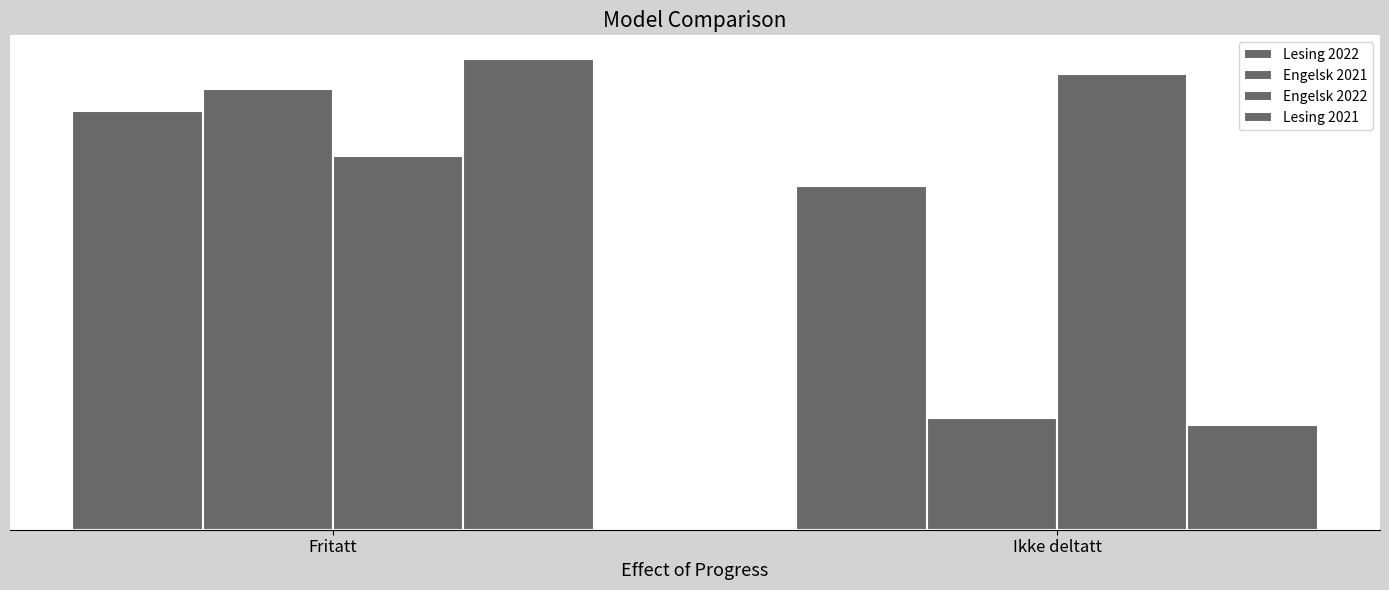

What is the difference between the maximum and minimum values in the Engelsk 2021 series?

4.4